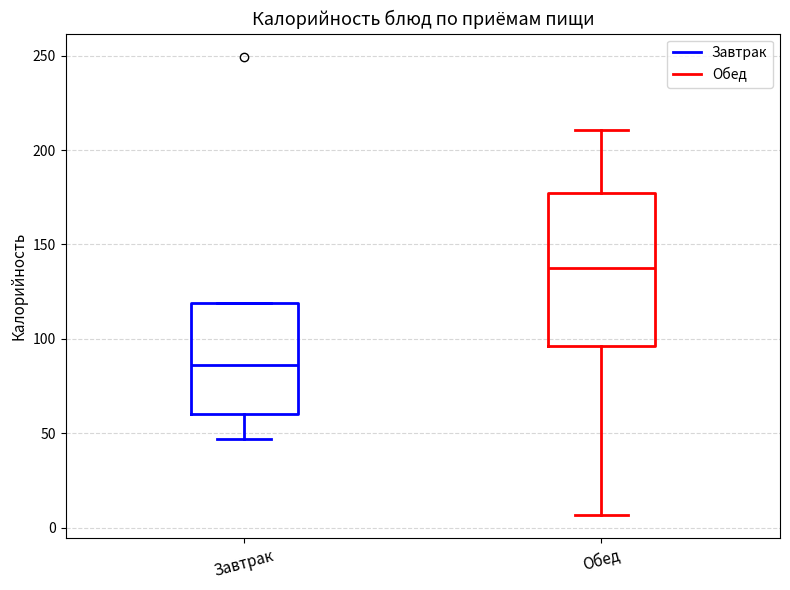

Which box is the tallest, from its lower edge to its upper edge?

Обед